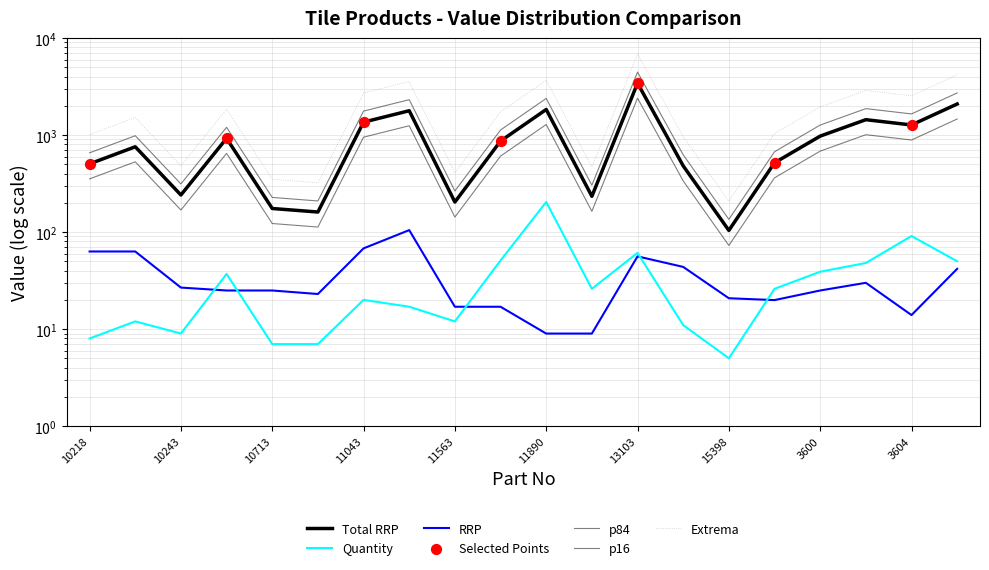

At how many categories does at least one series exceed 176?

17